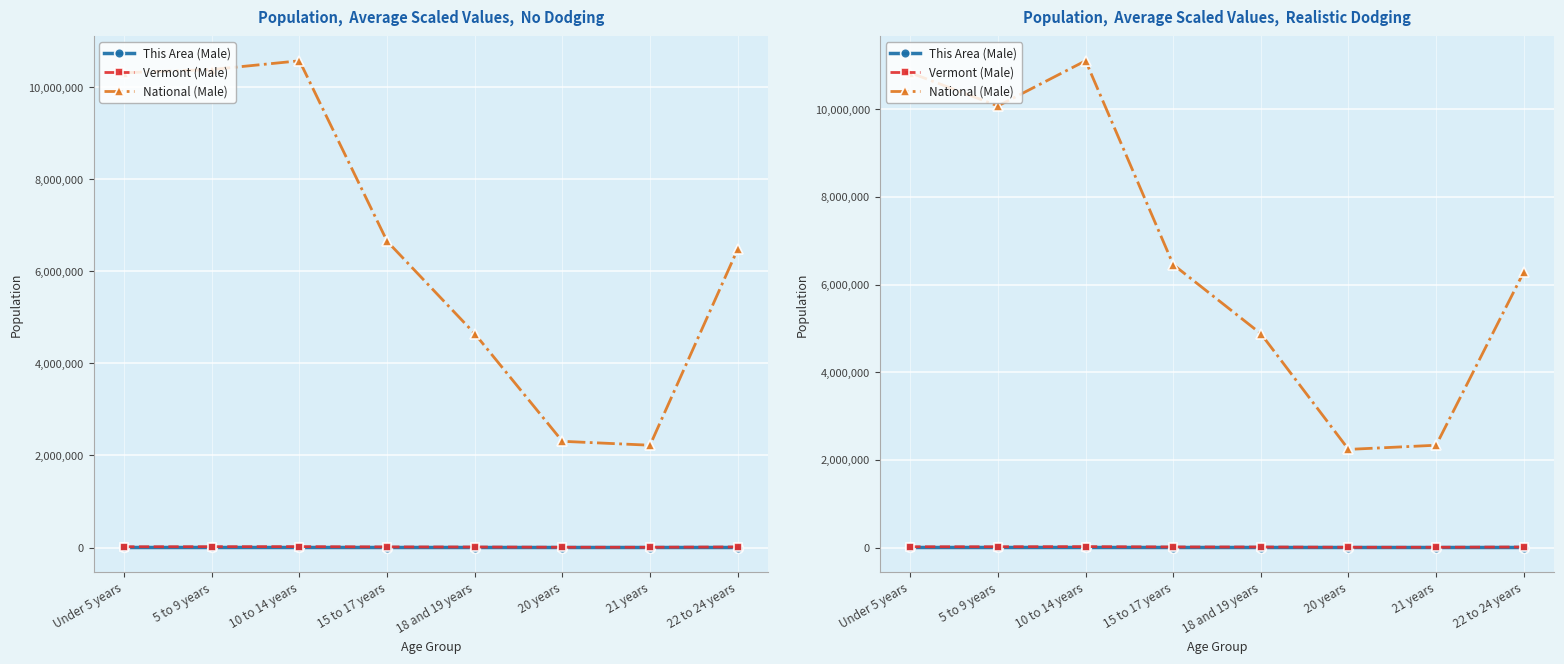

Which series changed the most between 10 to 14 years and 18 and 19 years?

National (Male)